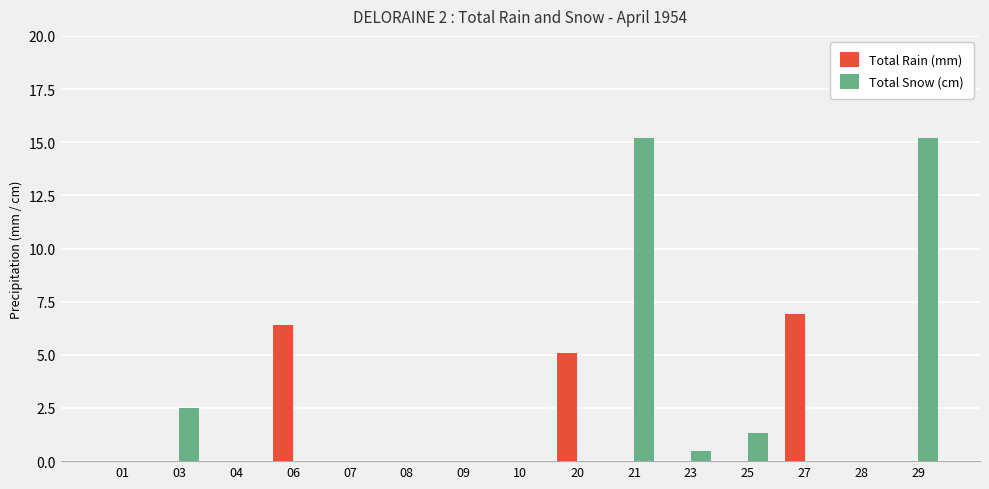

How many groups of bars are there?

15